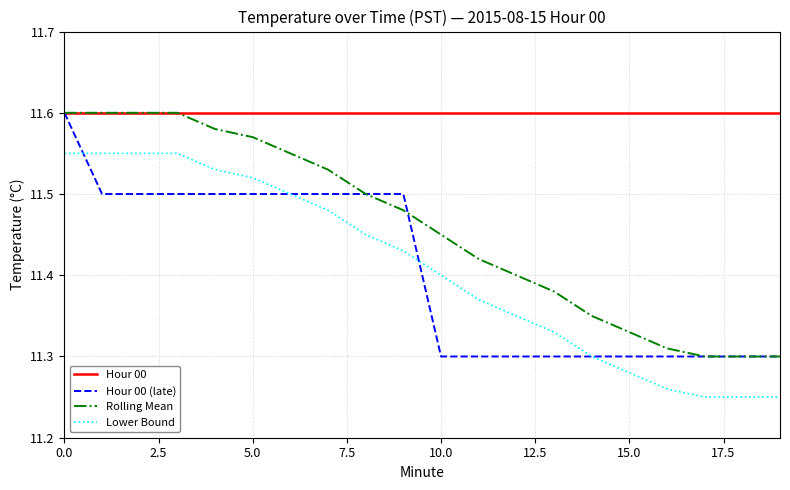

Which series has the largest total across all categories?

Hour 00